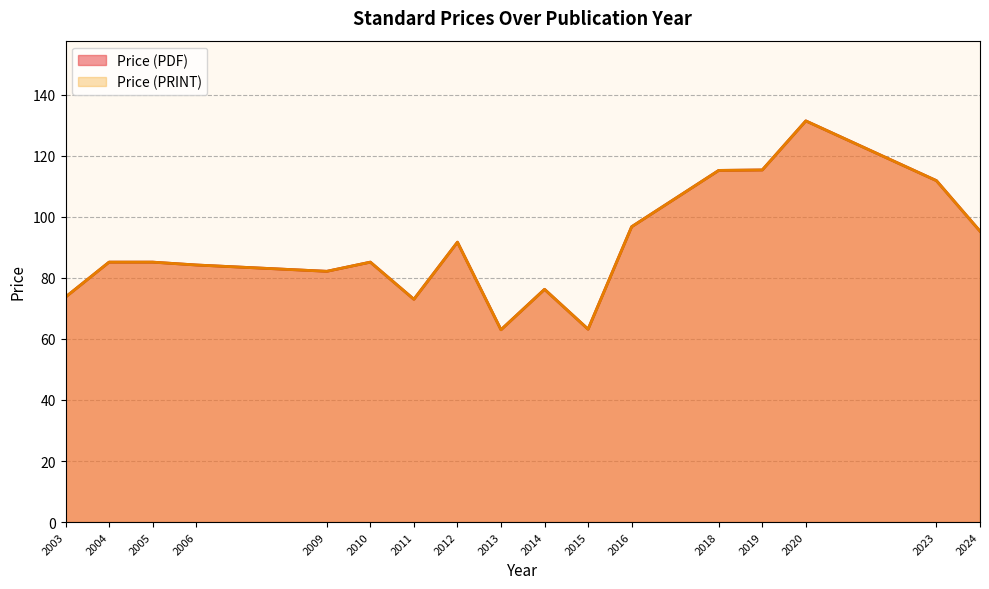

What is the approximate value of Price (PRINT) at 2011?

71.8